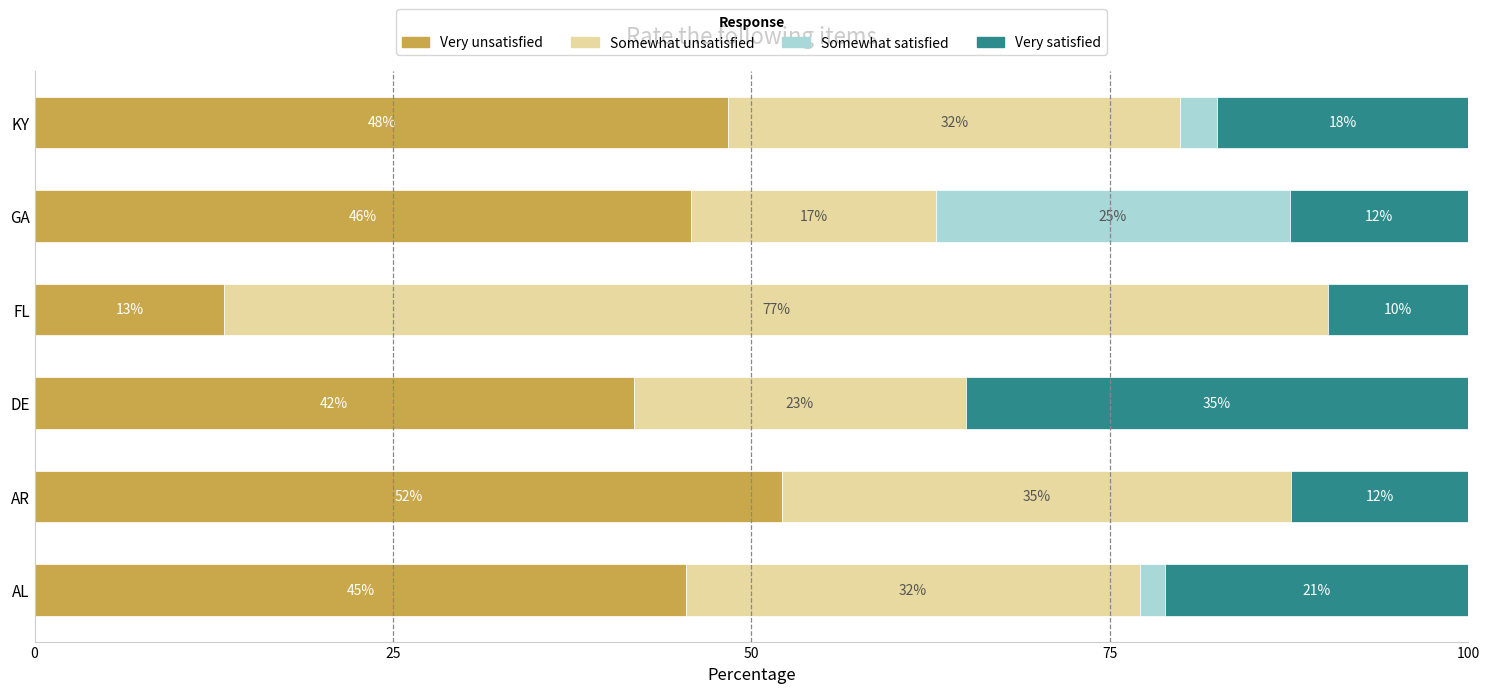

What are all the series names shown in the legend?

Very unsatisfied, Somewhat unsatisfied, Somewhat satisfied, Very satisfied